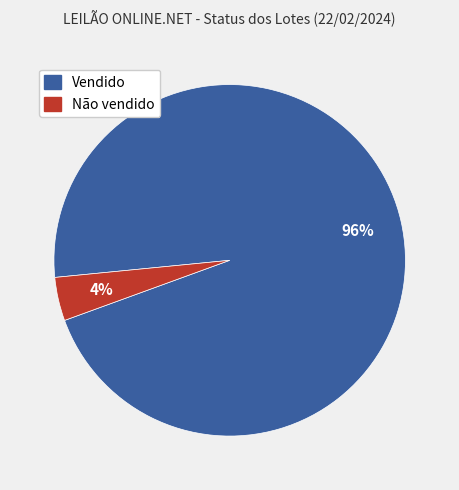

Does any single category account for the majority?

Yes